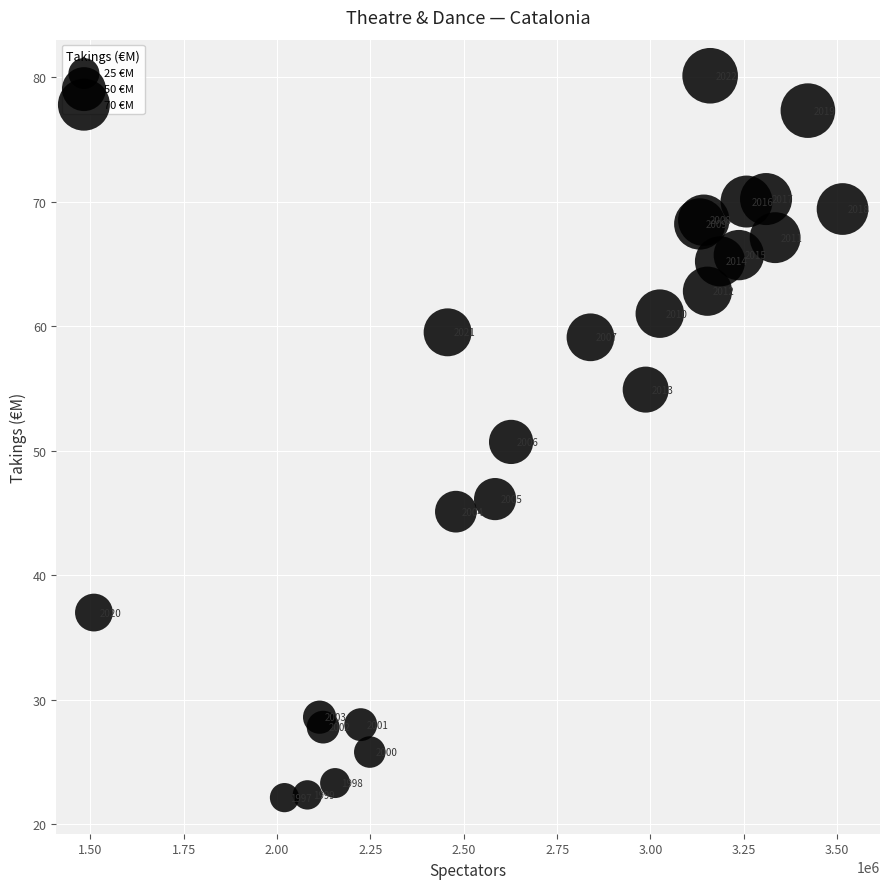

What Y value in the scatter plot is closest to 51?

50.7